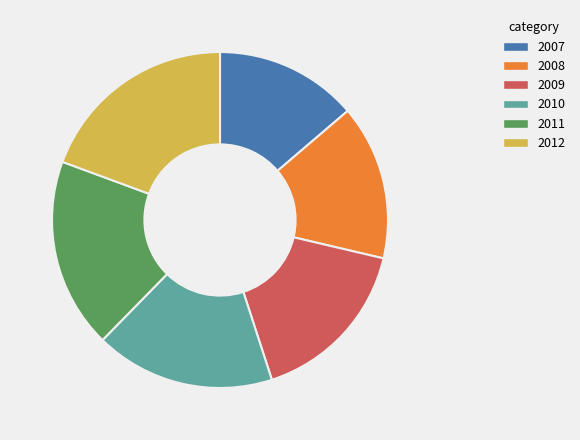

How many segments does this pie chart have?

6